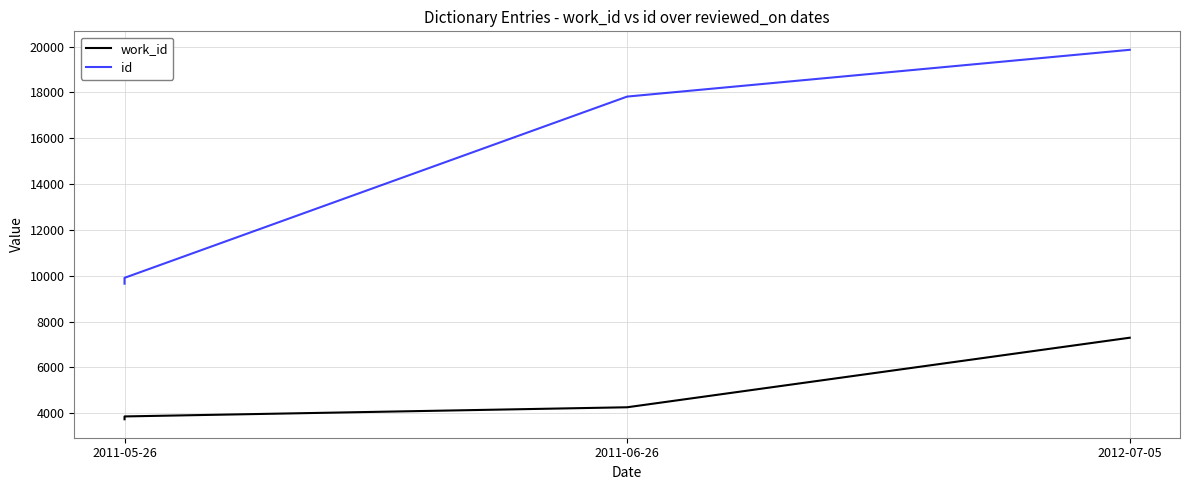

The work_id series shows 1645 at 2012-07-05. True or false?

False